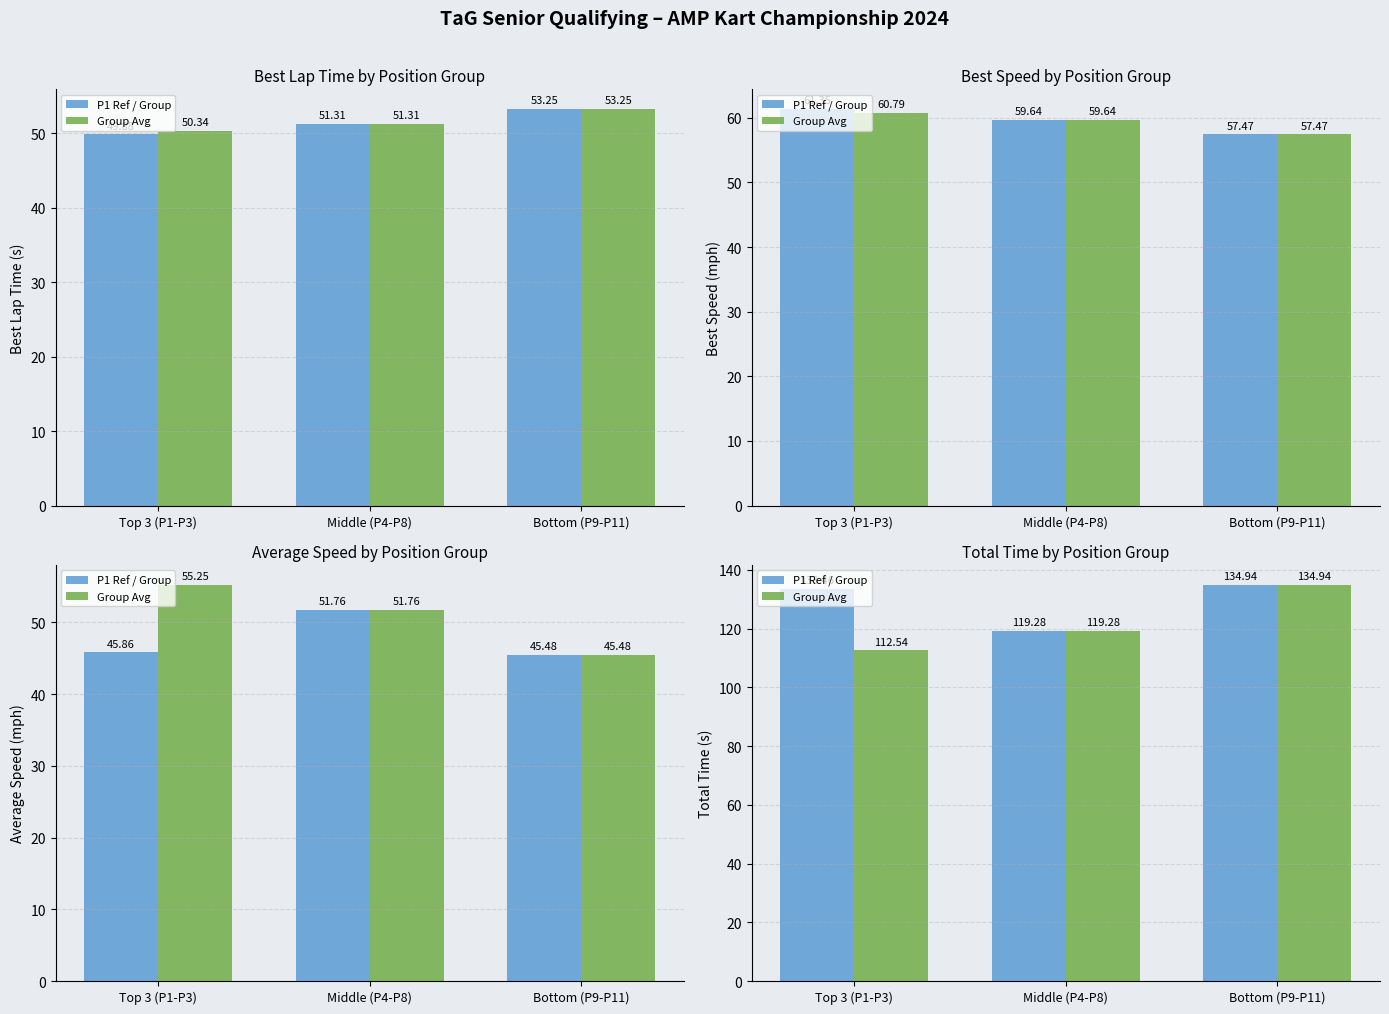

Between Top 3 (P1-P3) and Middle (P4-P8), which series saw the biggest shift?

P1 Ref / Group